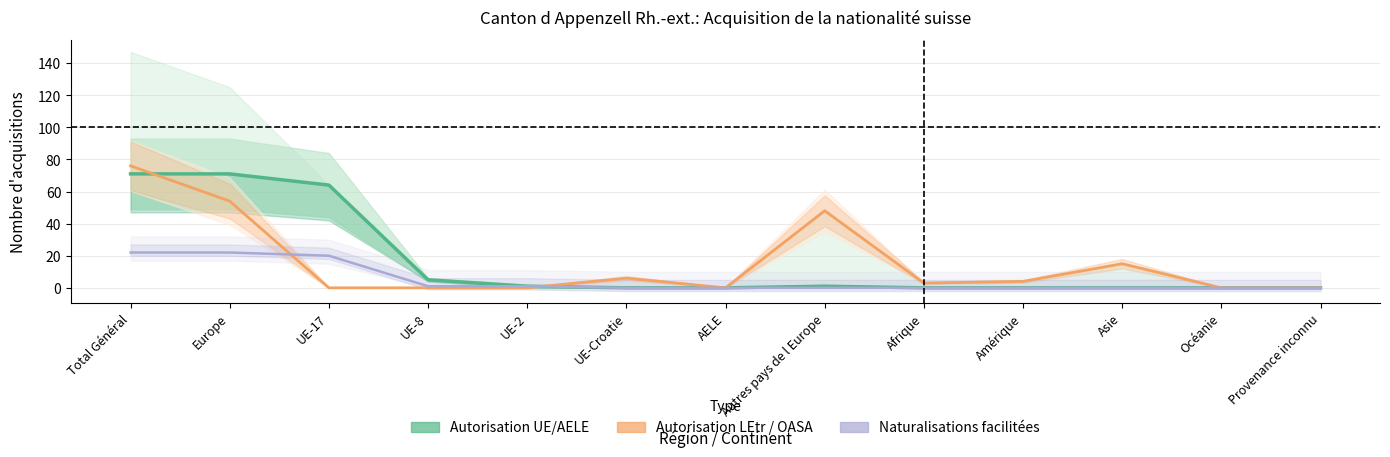

What is the difference between the Naturalisations facilitées values at Europe and UE-Croatie?

22